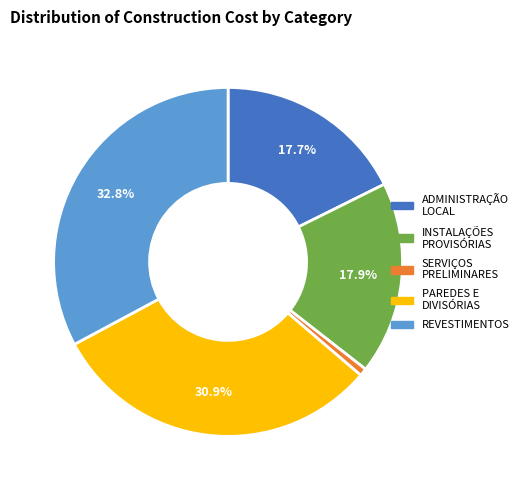

Does any single category account for the majority?

No